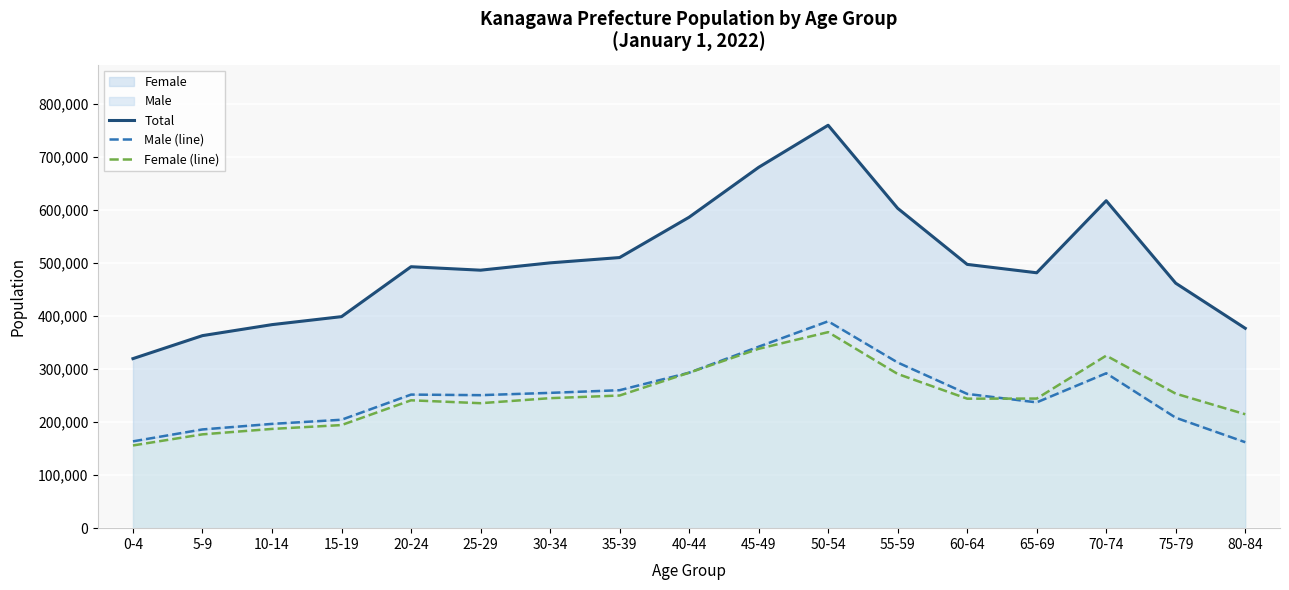

How many values in the Total series are below 492720?

8